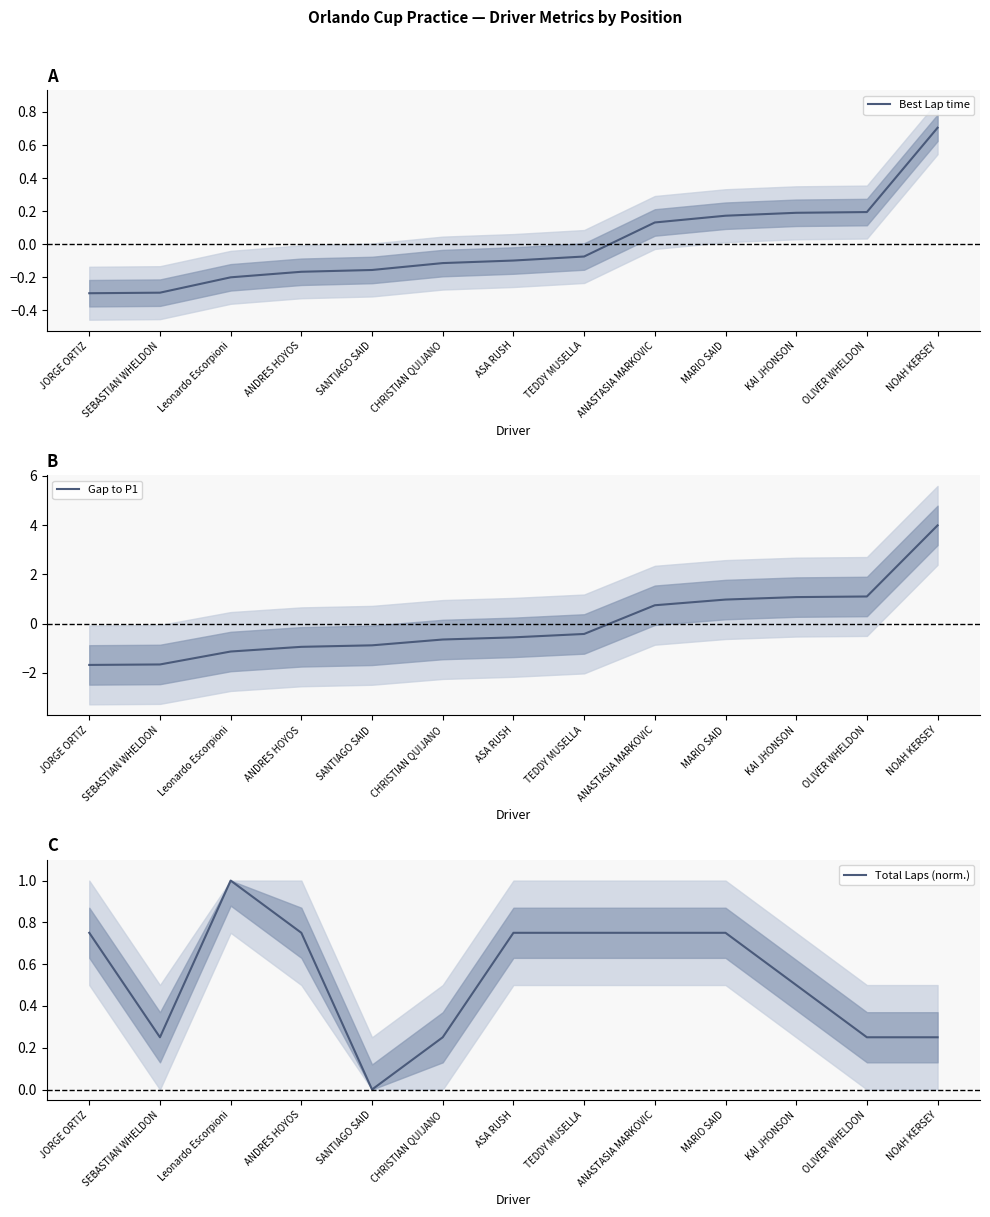

Which has a higher value, OLIVER WHELDON or KAI JHONSON?

OLIVER WHELDON